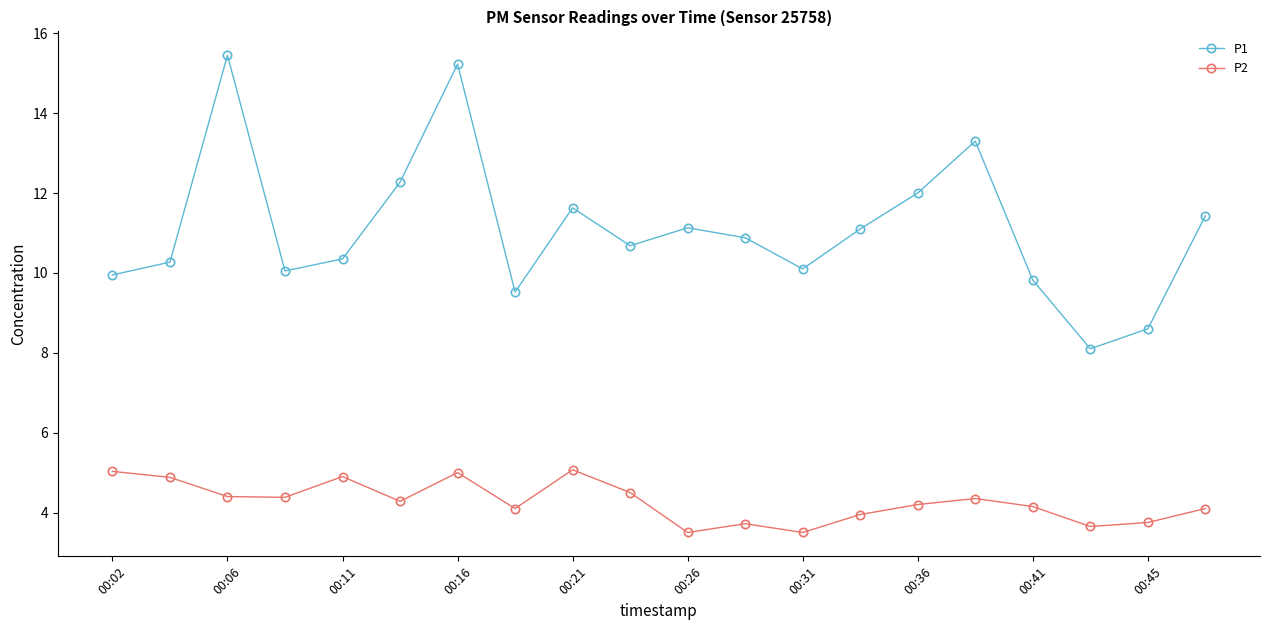

True or false: P2 and P1 cross at least once.

False